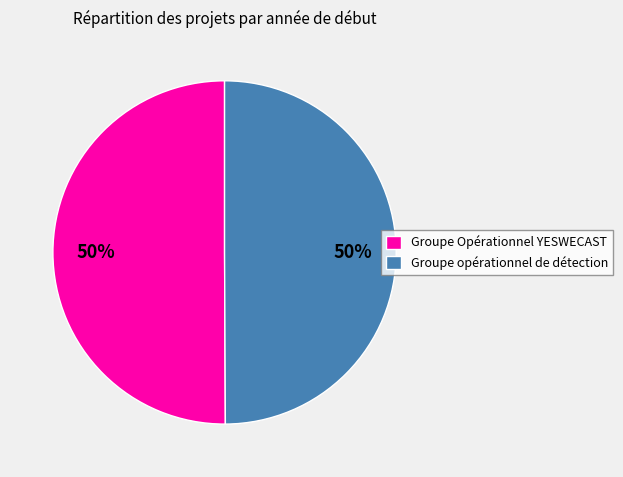

Is the sum of Groupe opérationnel de détection and Groupe Opérationnel YESWECAST greater than half?

Yes